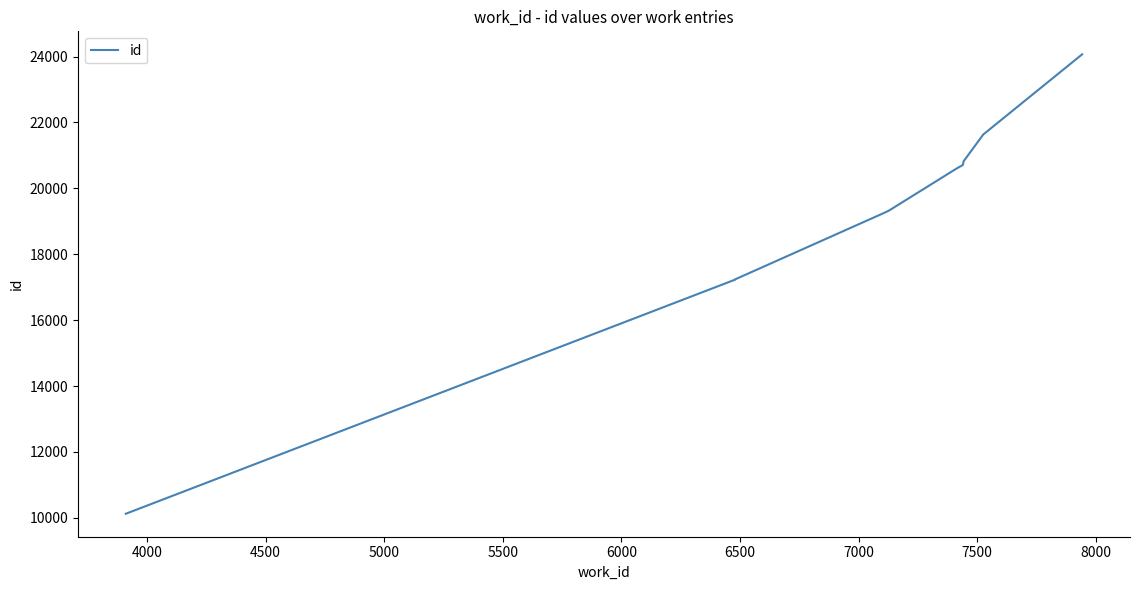

Reading left to right, transcribe all the data shown in this chart.

10126	17228	17236	19252	19324	20596	20710	20821	21635	24068